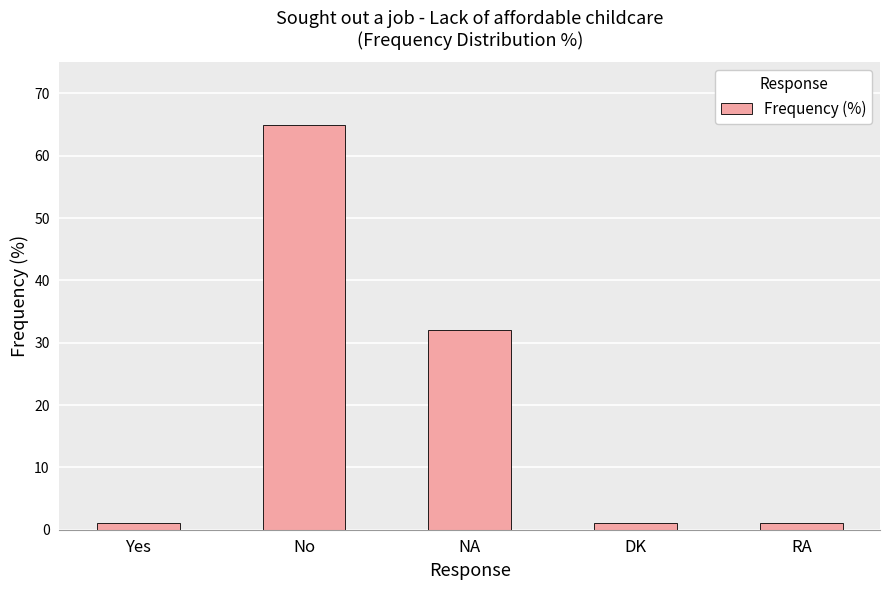

Reading right to left, list all the values displayed in this chart.

1	1	32	65	1